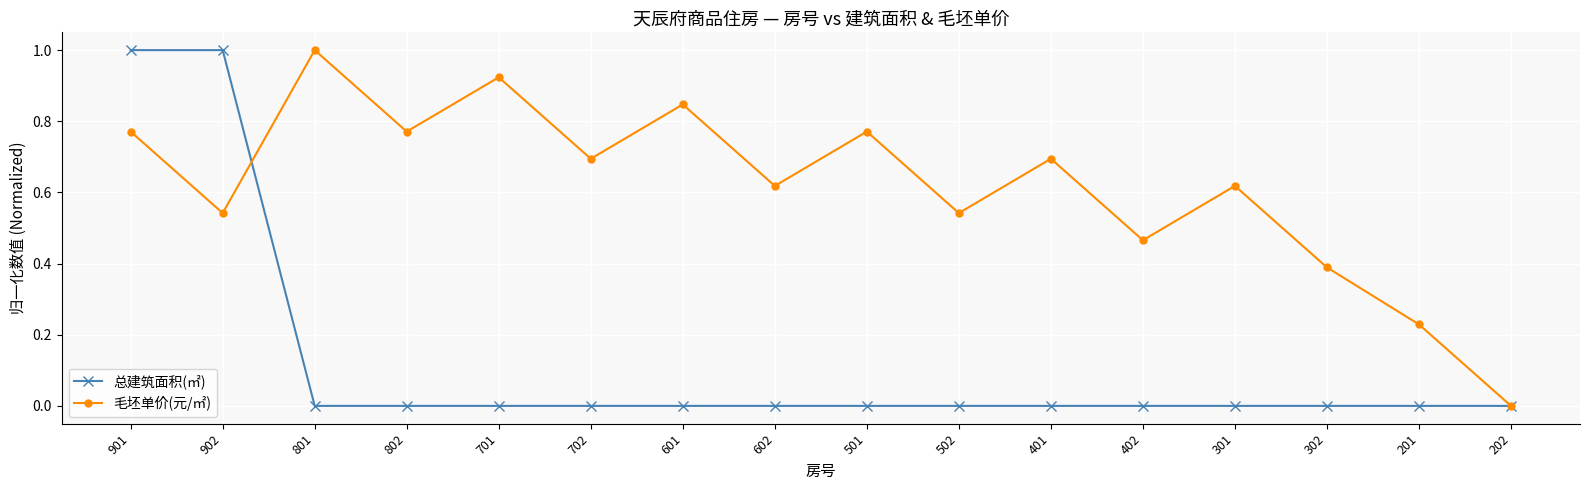

Rank the series by their average value, from lowest to highest.

总建筑面积(㎡), 毛坯单价(元/㎡)